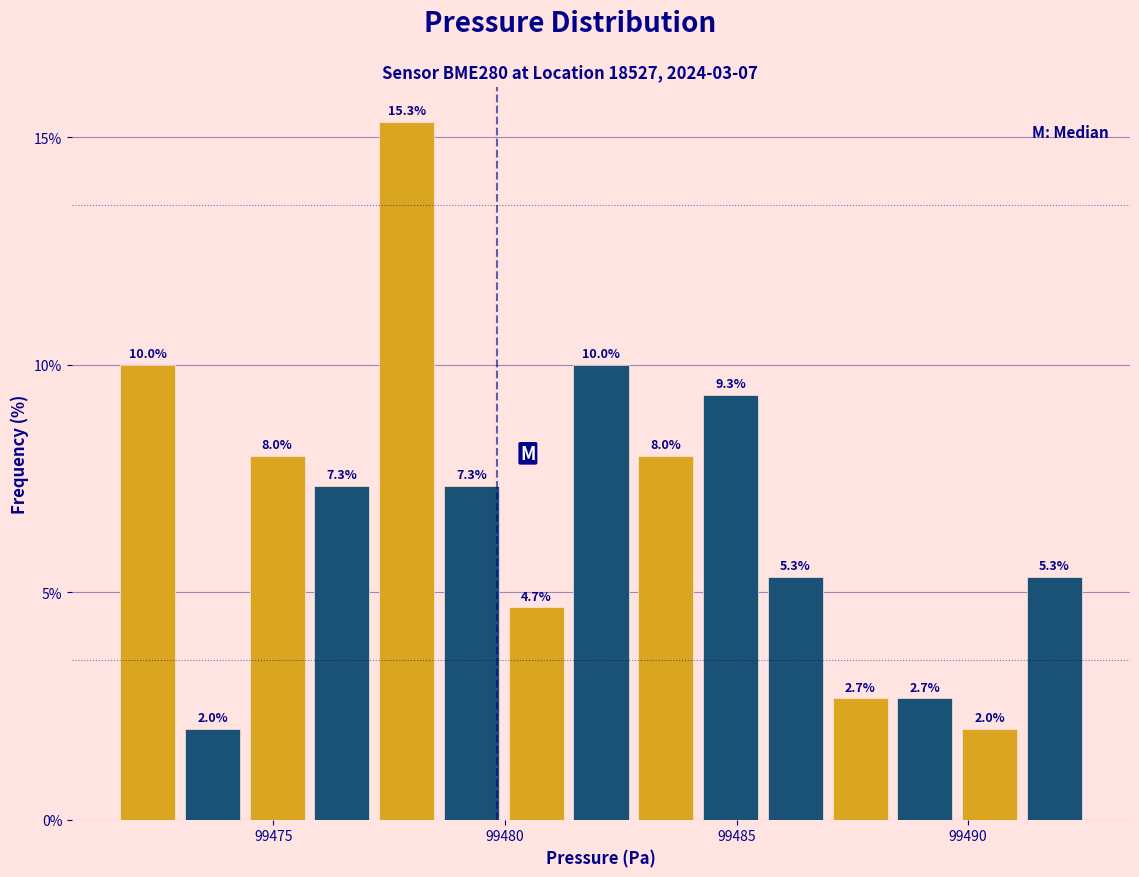

Around what value on the x-axis is the tallest bar? Give the approximate position of its centre, as read against the axis.

99478.0